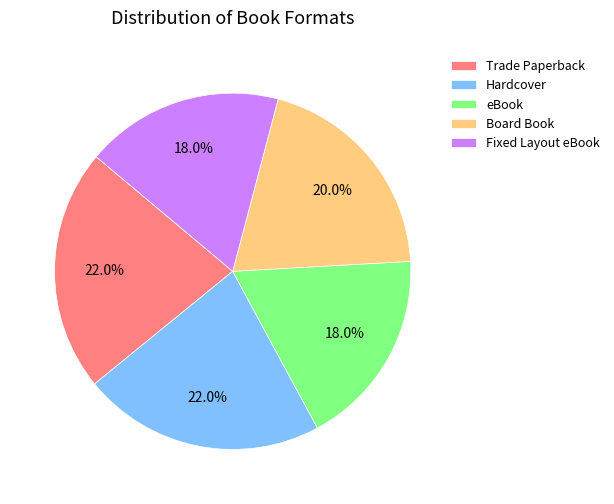

Approximately how many times larger is the value at eBook compared to Trade Paperback?

0.8